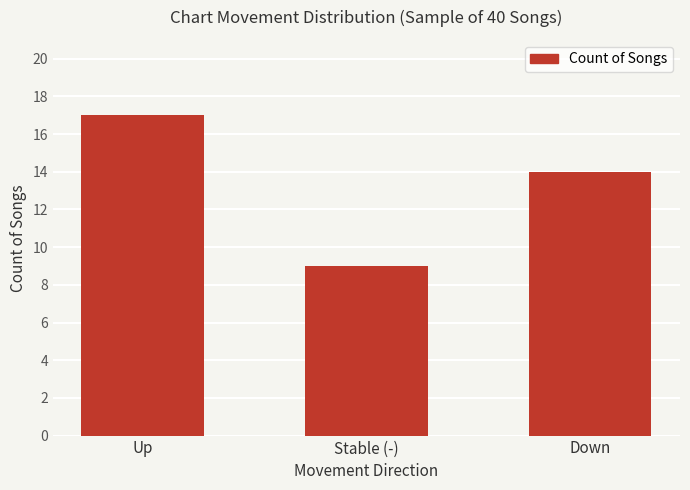

What is the change in value from Up to Down?

-3